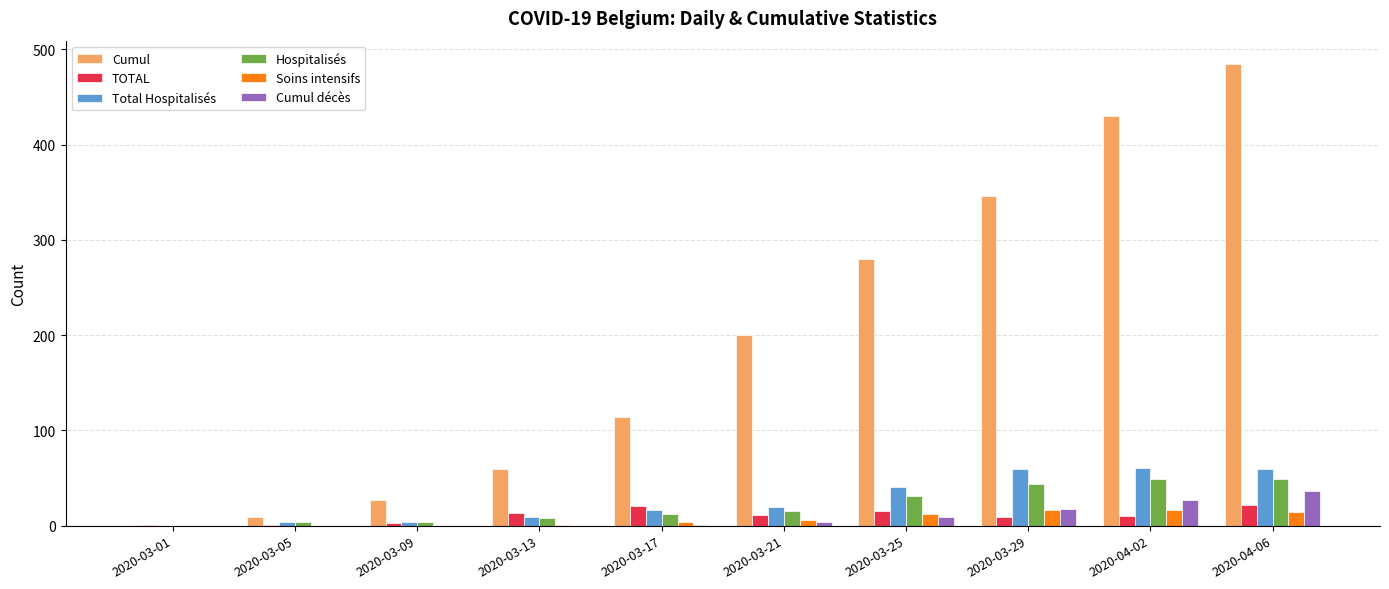

Count the number of data series in this chart.

6